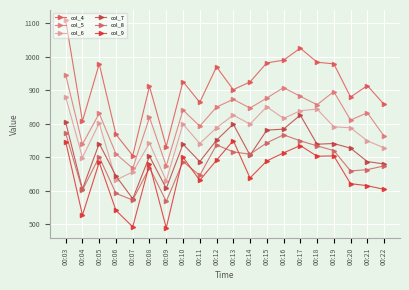

At which label does col_8 first exceed 701?

00:03